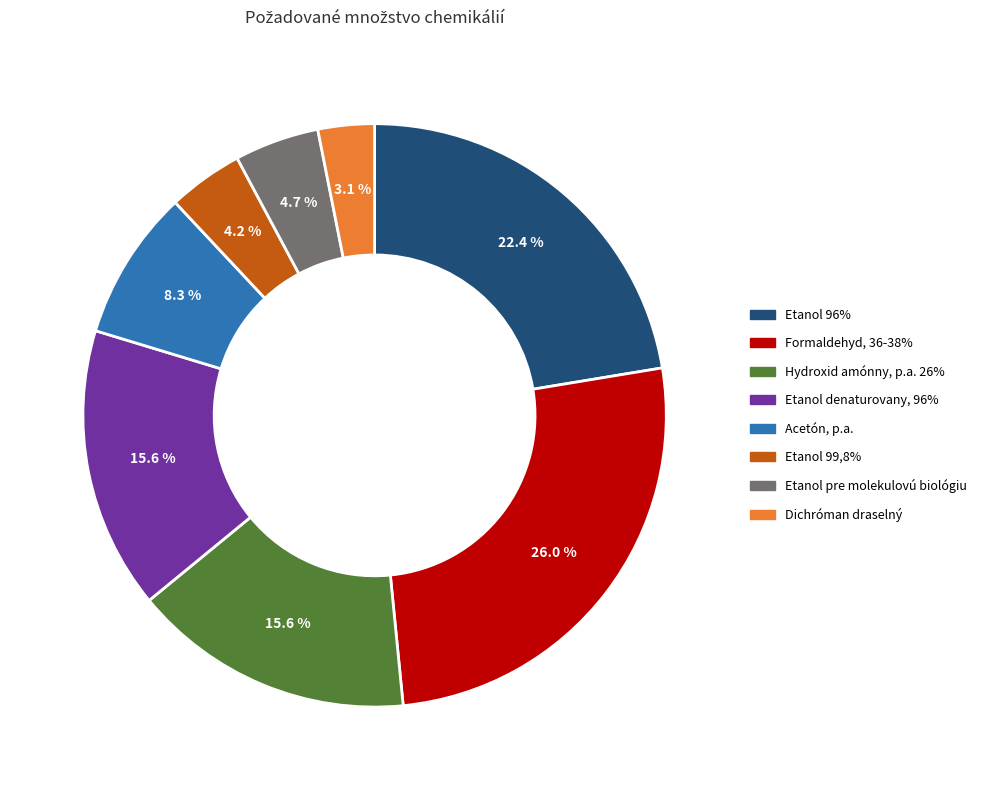

Which slice is the largest?

Formaldehyd, 36-38%